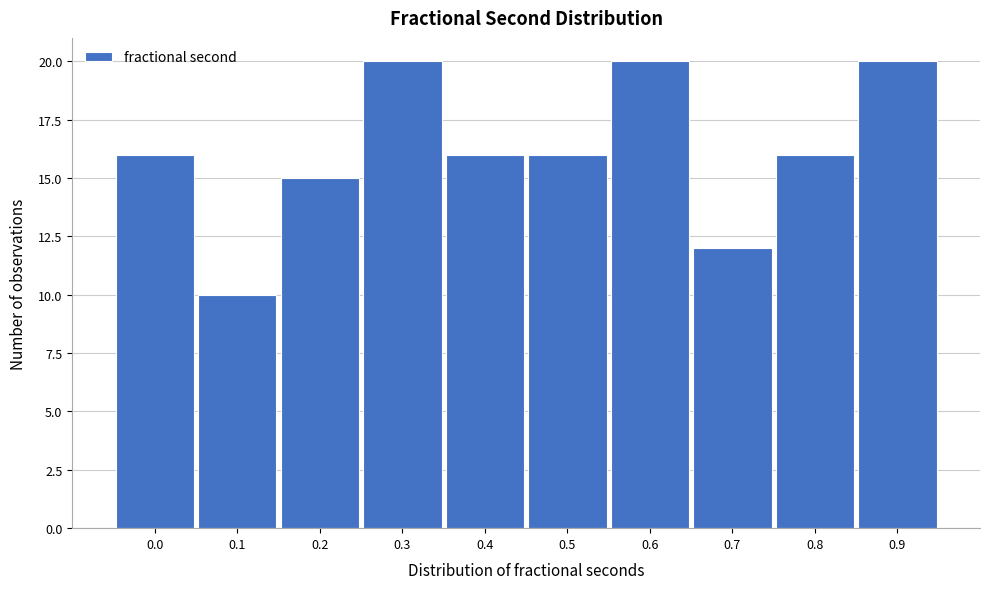

Reading left to right, list all the values displayed in this chart.

16	10	15	20	16	16	20	12	16	20